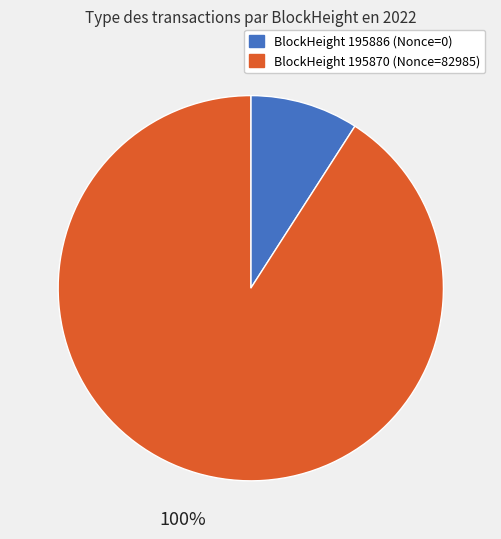

Do 195870 and 195886 together represent more than half of the pie?

Yes